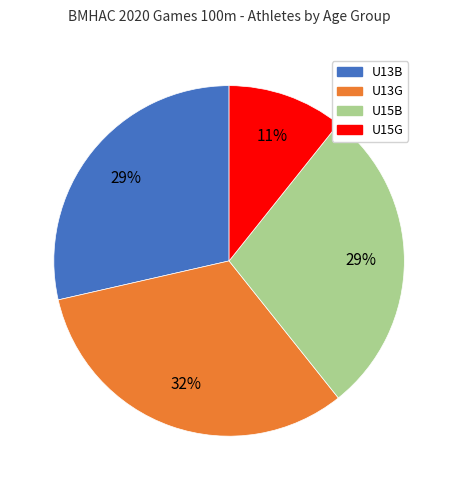

Do U13G and U13B together represent more than half of the pie?

Yes